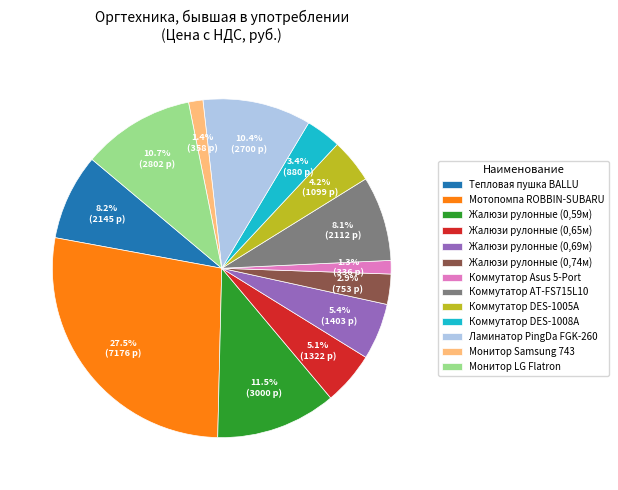

The Жалюзи рулонные (0,65м) slice represents 5% of the pie. True or false?

True